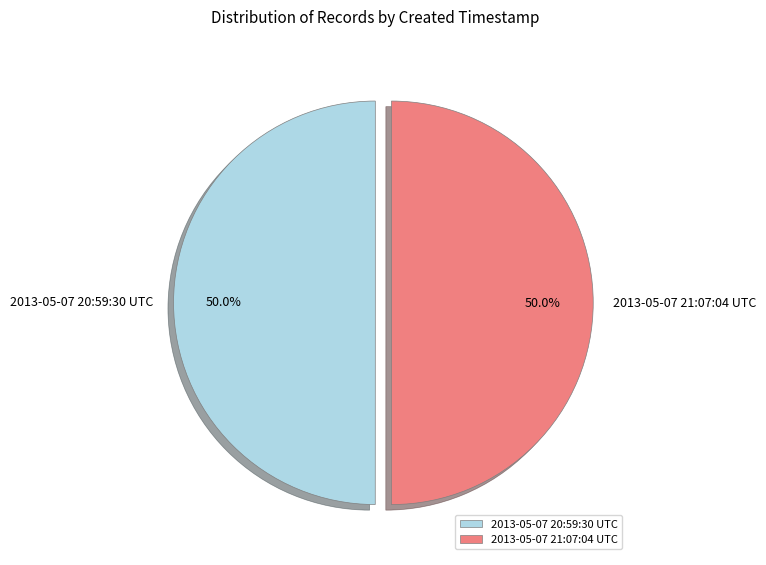

What is the ratio of the value at 2013-05-07 20:59:30 UTC to the value at 2013-05-07 21:07:04 UTC?

1.0